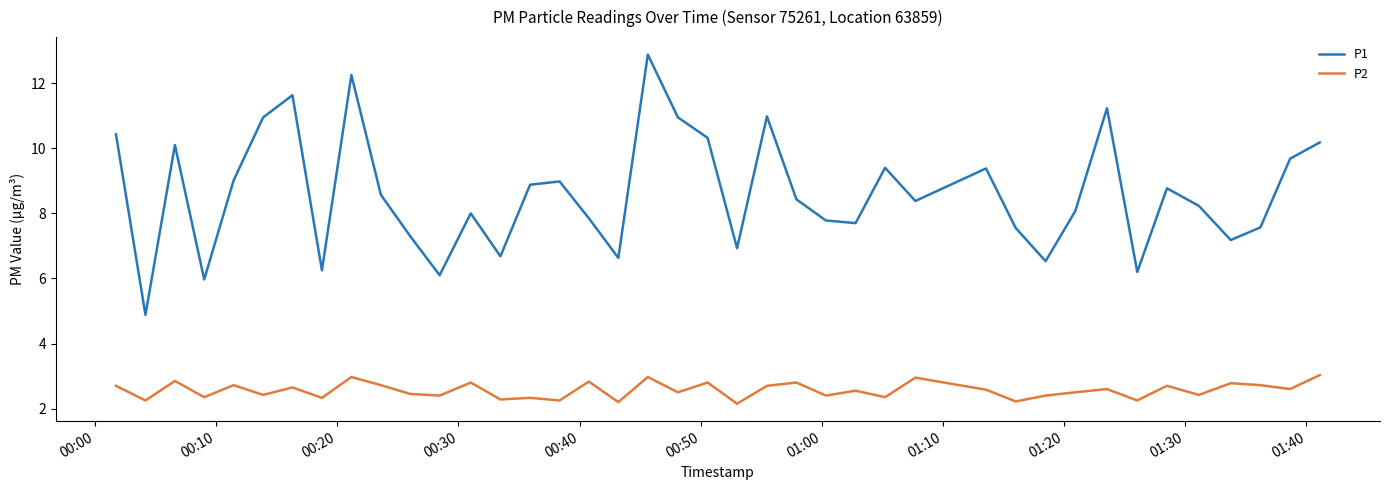

True or false: P1 and P2 intersect in this chart.

False